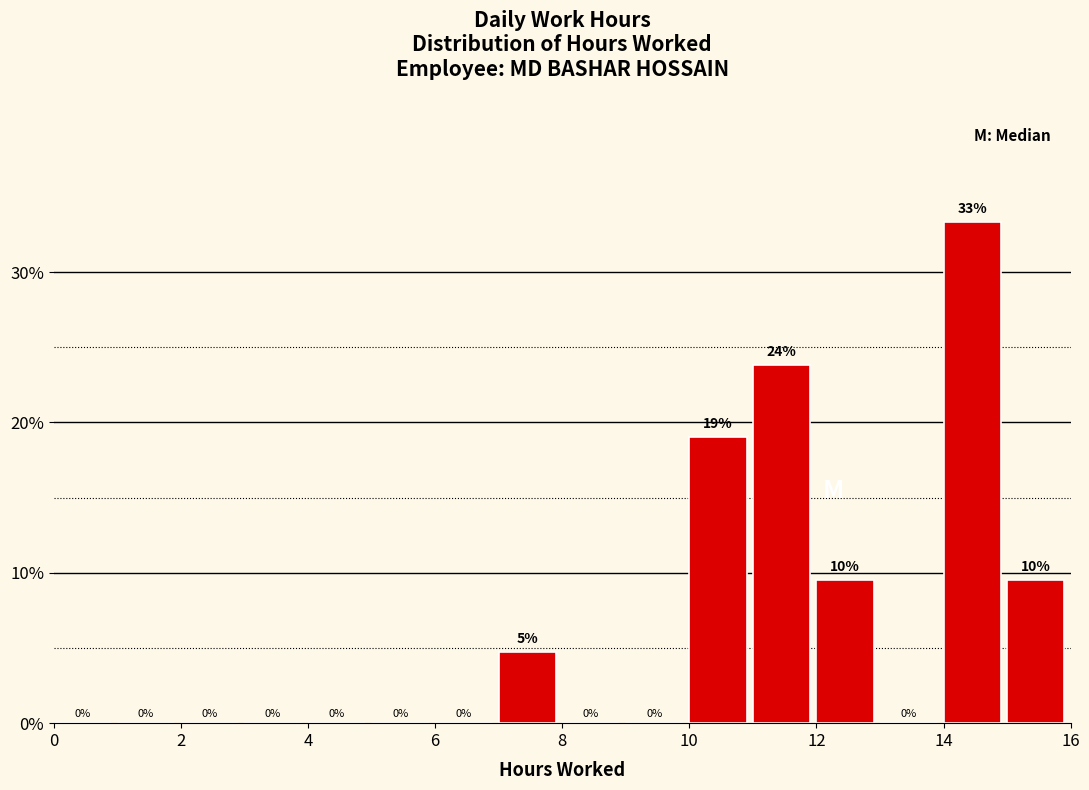

Over which range of the x-axis is the bar tallest?

14 to 15